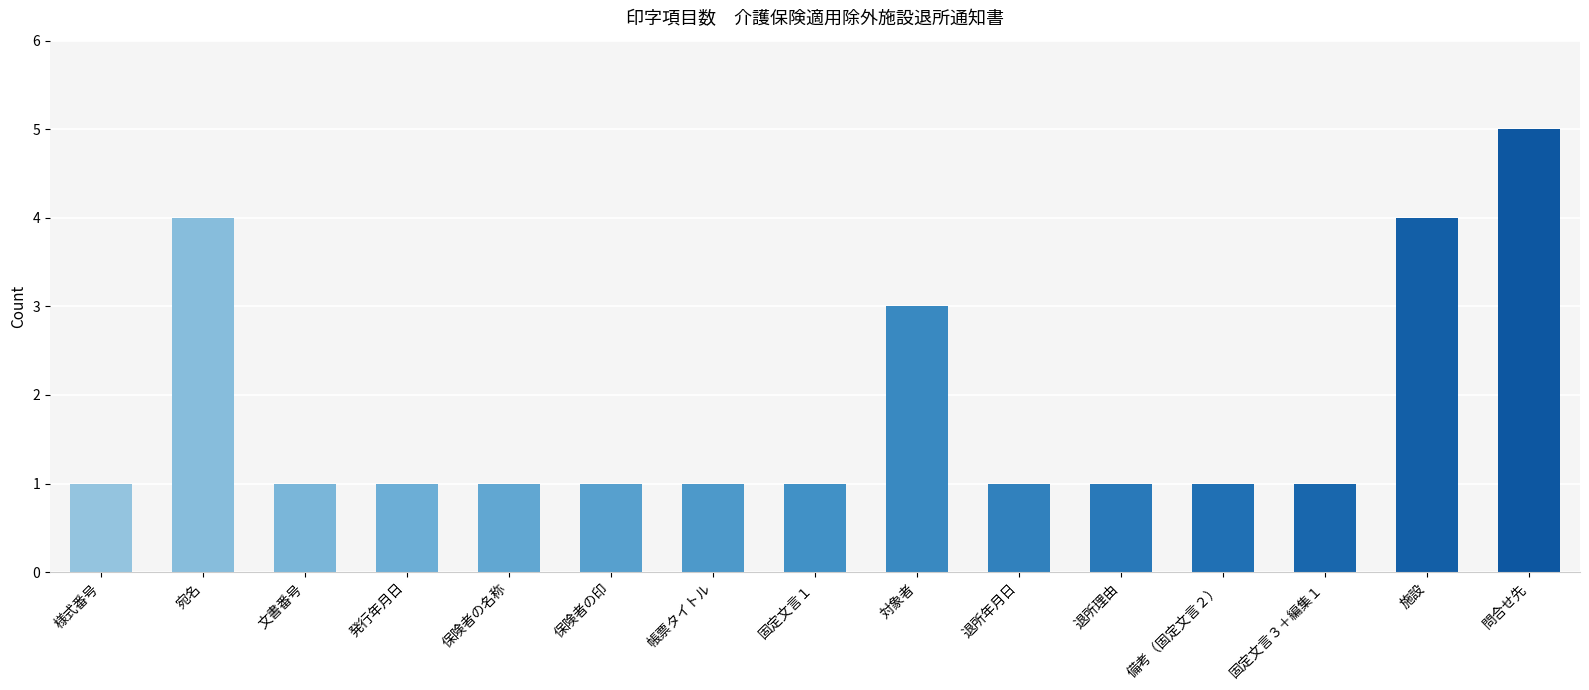

What is the value of the 9th bar from the left?

3